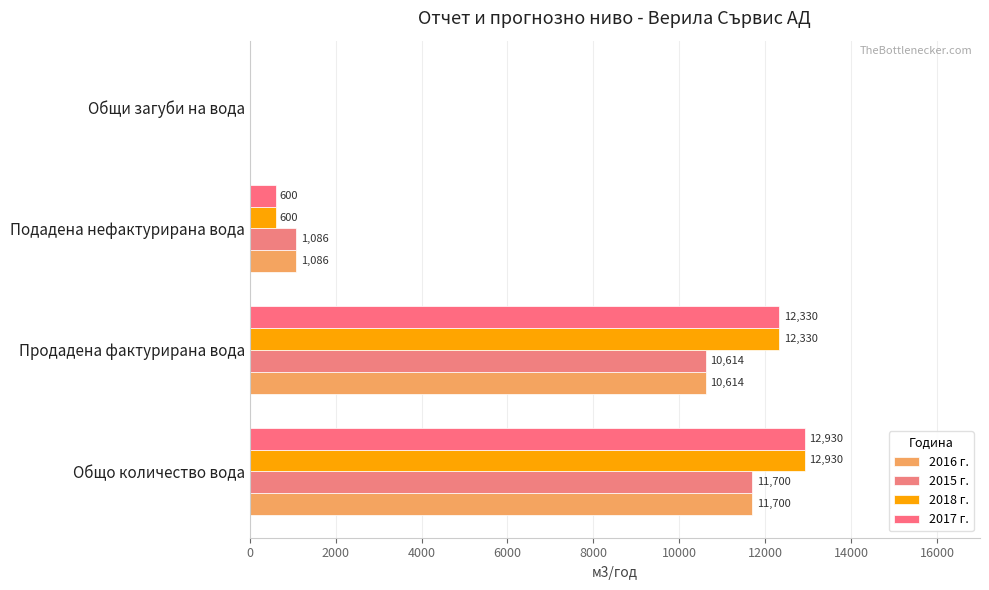

Count the number of categories in the chart.

4